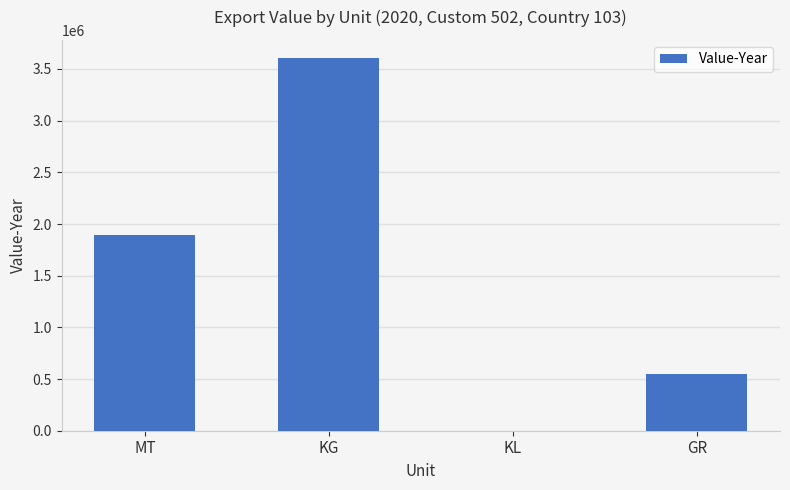

What value does the data have at MT?

1892837